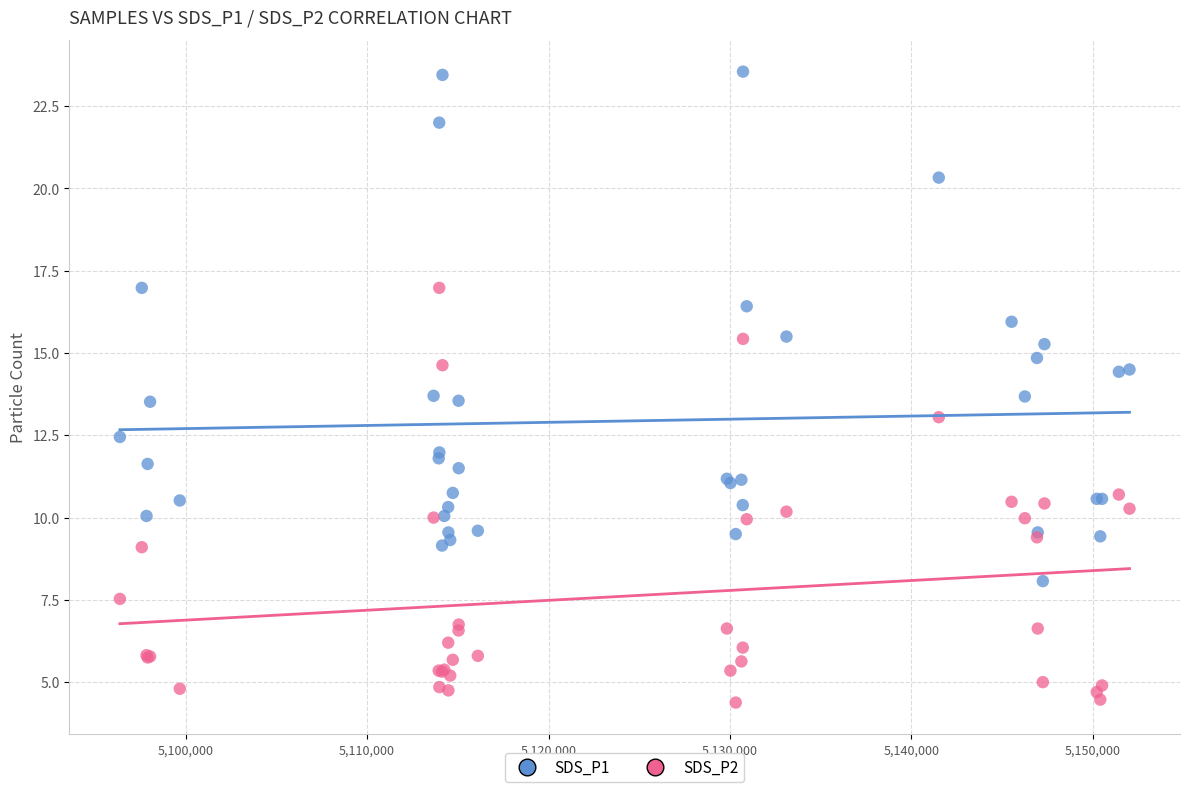

Which series contains the lowest Y value?

SDS_P2